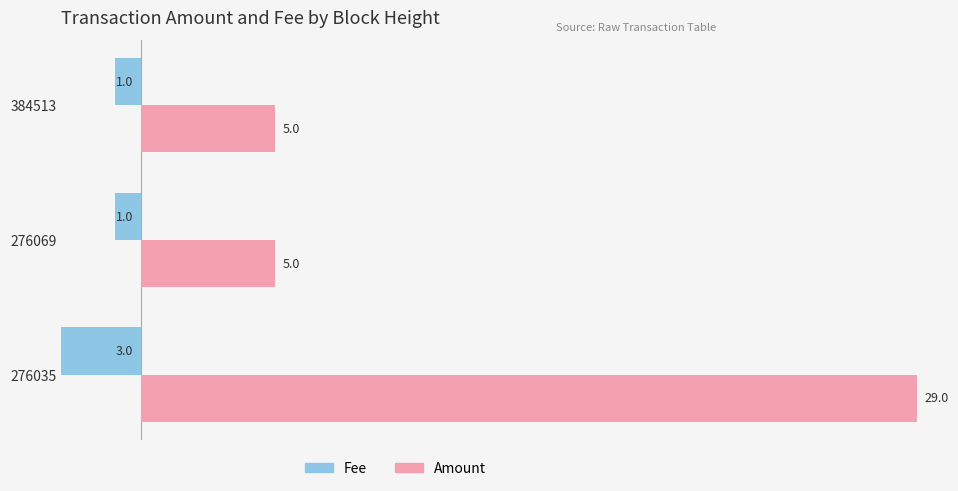

Count the Fee values in the range -3 to -1.

3